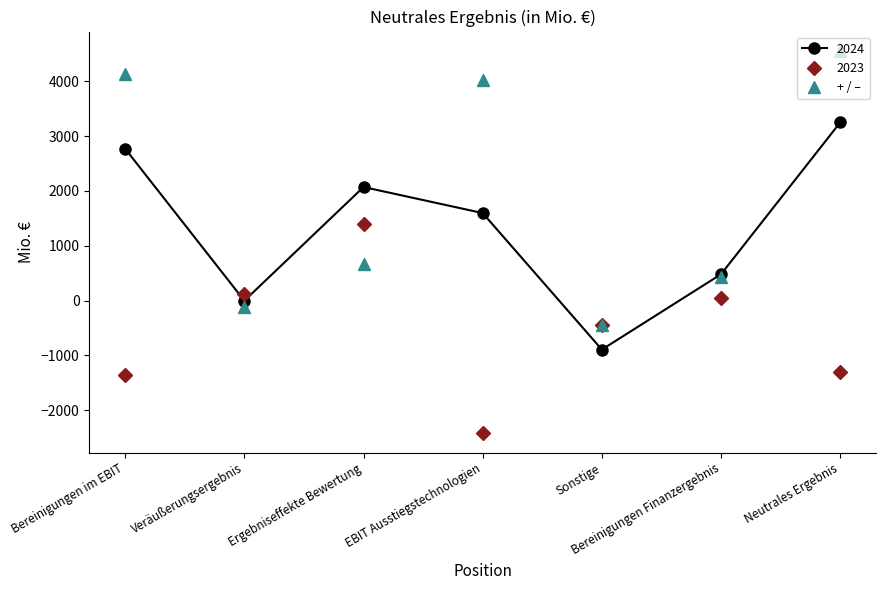

Does the chart have visible grid lines?

No